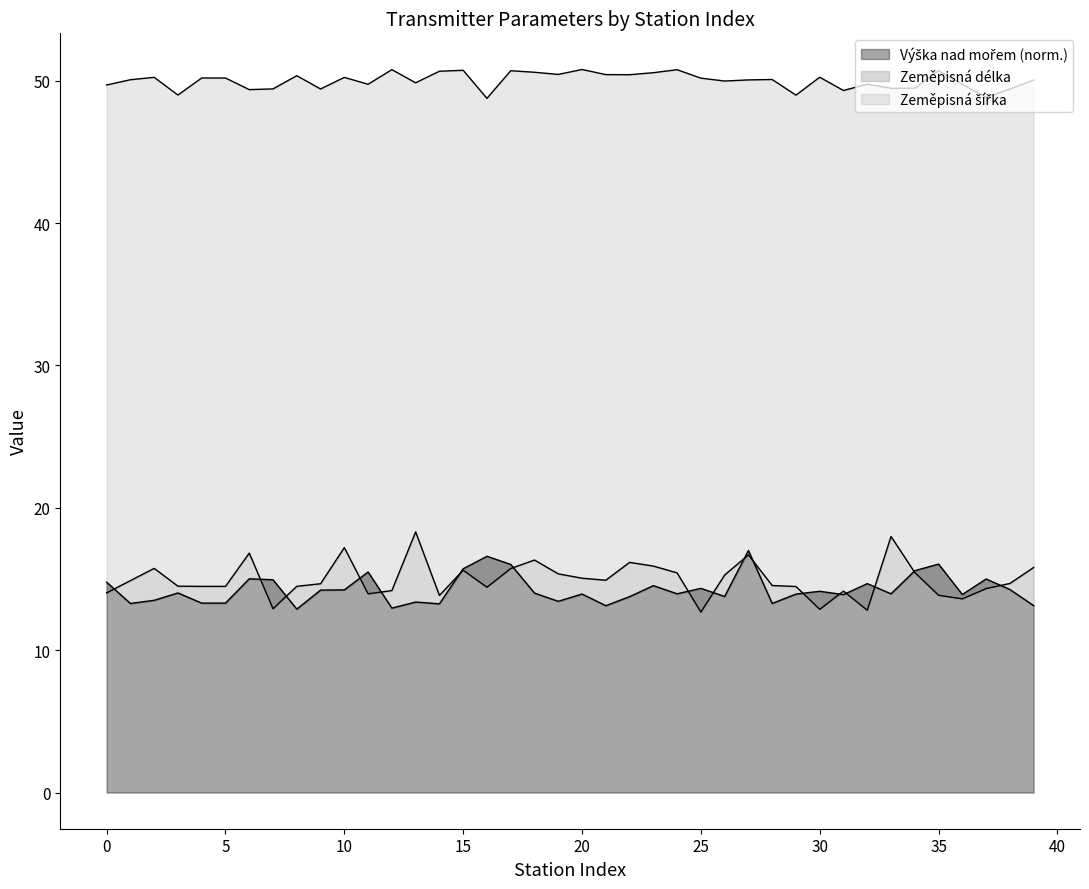

The Zeměpisná šířka series shows 87.0 at 8. True or false?

False